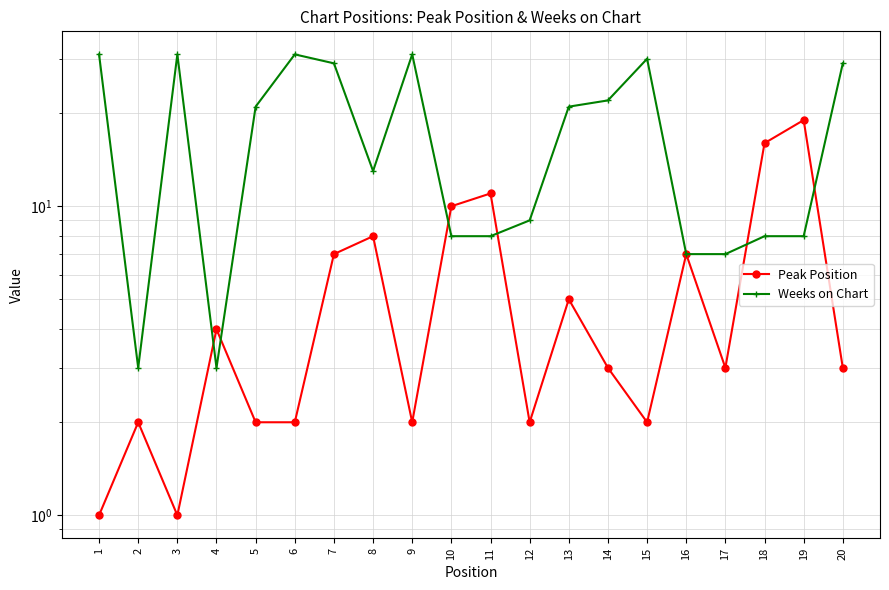

At which label does Weeks on Chart first exceed 21?

1